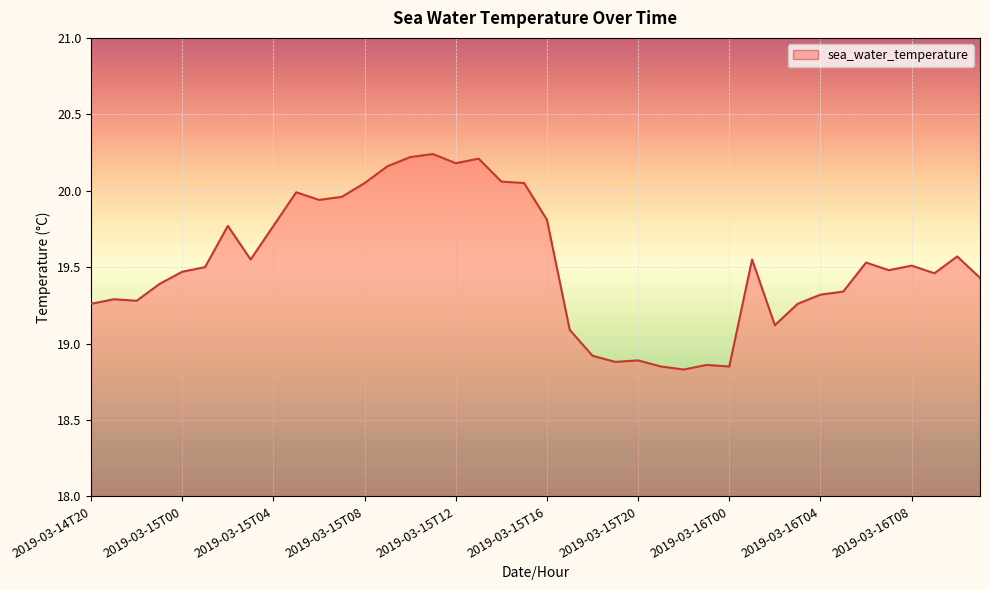

What is the smallest value displayed?

18.8